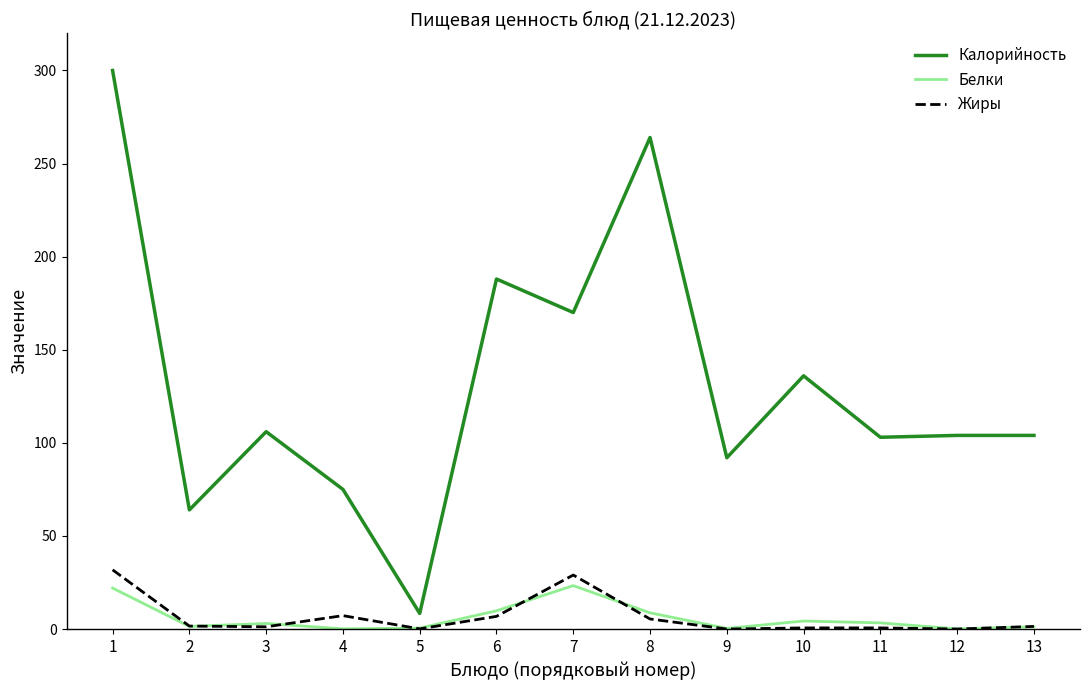

What is the maximum value shown in the chart?

300.0